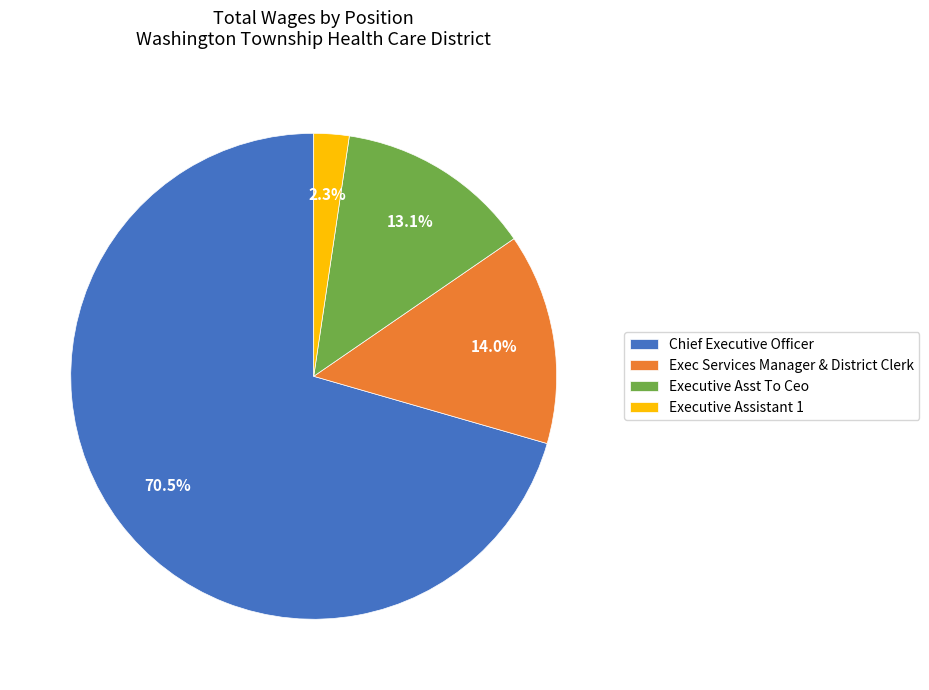

Does Chief Executive Officer account for over 50% of the chart?

Yes